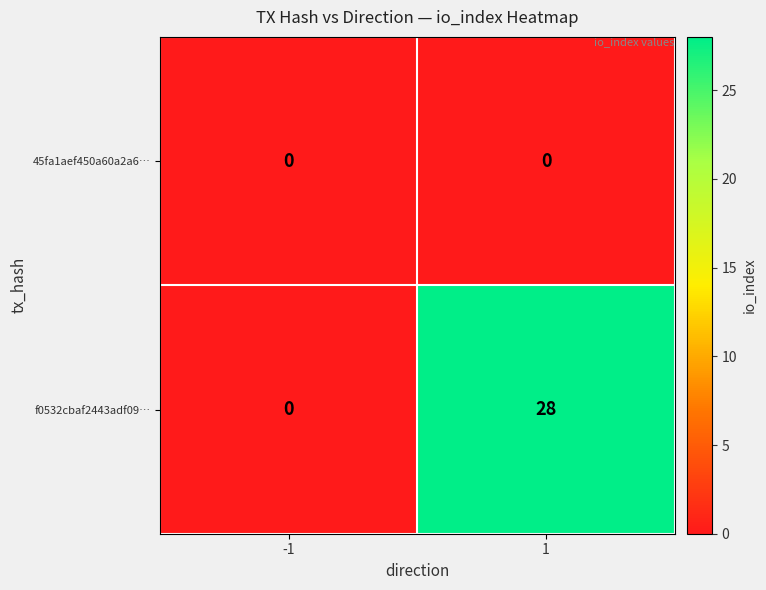

Reading right to left, list all the values displayed in this chart.

45fa1aef450a60a2a6…: 1=0	-1=0
f0532cbaf2443adf09…: 1=28	-1=0